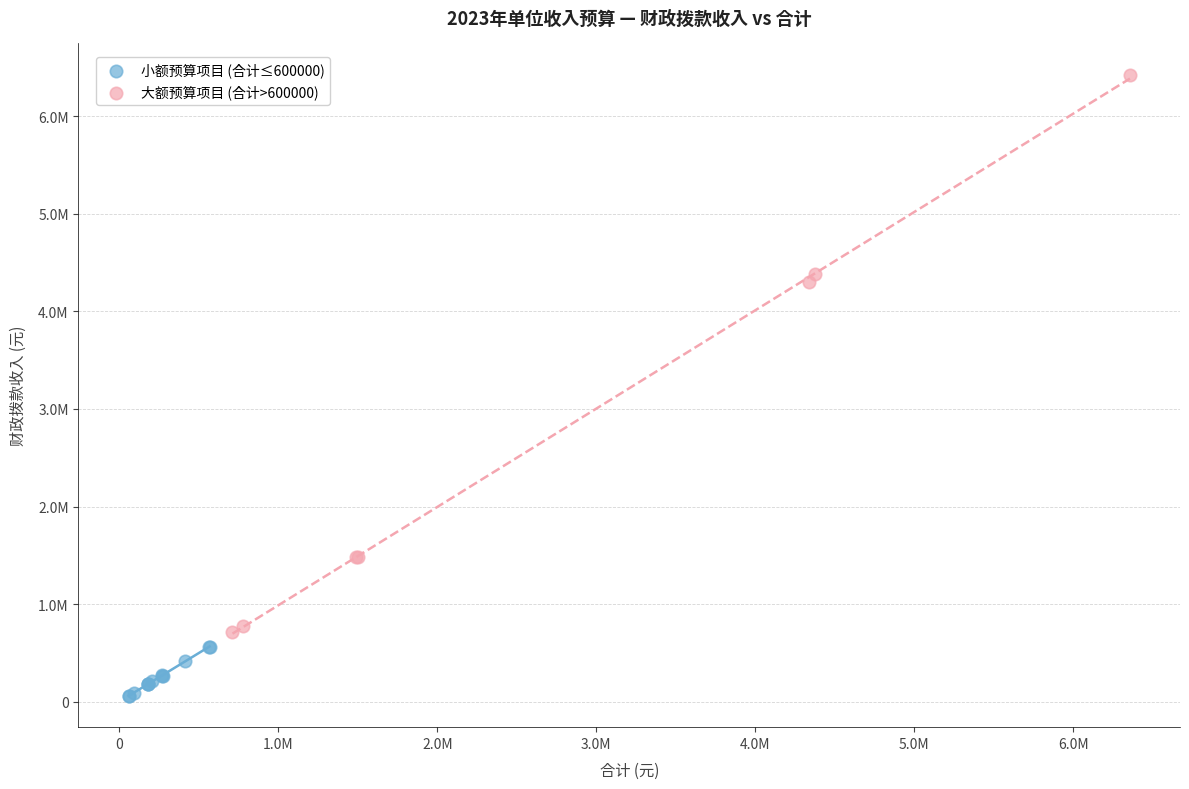

Which series reaches the minimum Y coordinate?

小额预算项目 (合计≤600000)